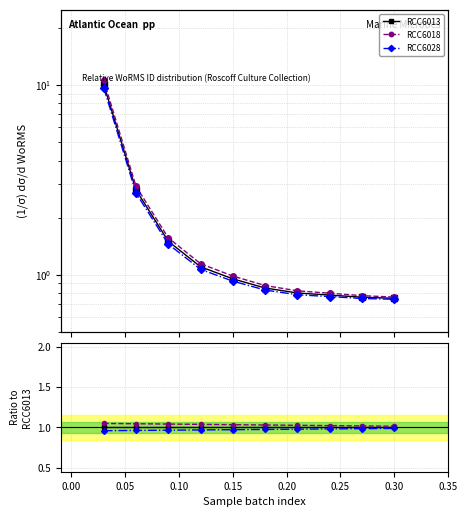

Which has a higher value, 9 or 0.20?

9